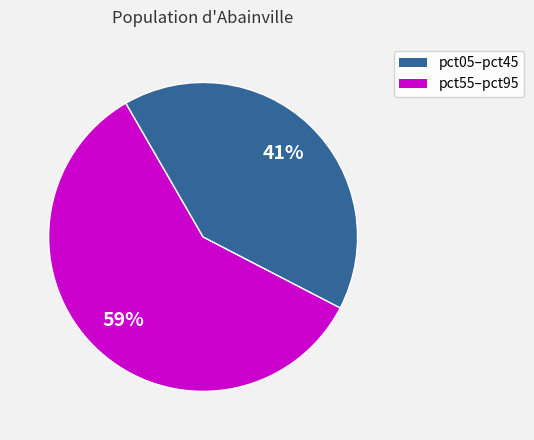

Is there a majority slice in this chart?

Yes